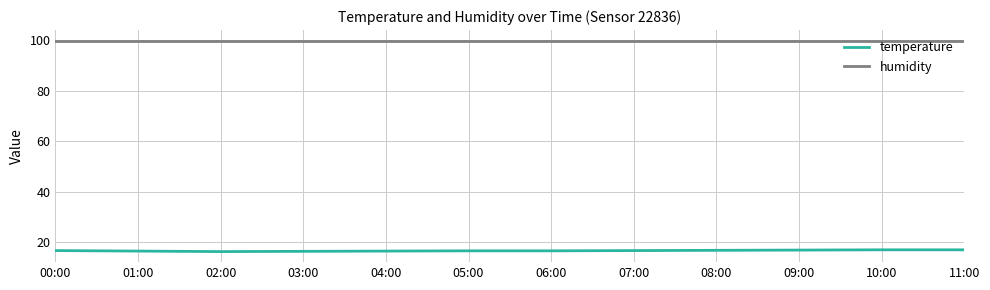

What position from the left is 01:00?

2